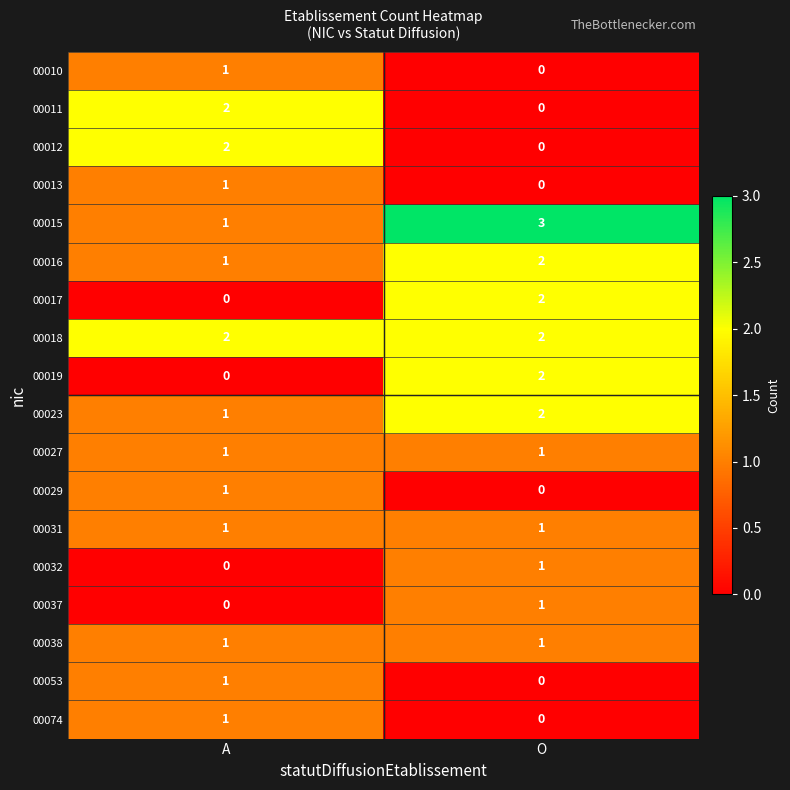

At which category is the sum across all series the highest?

O